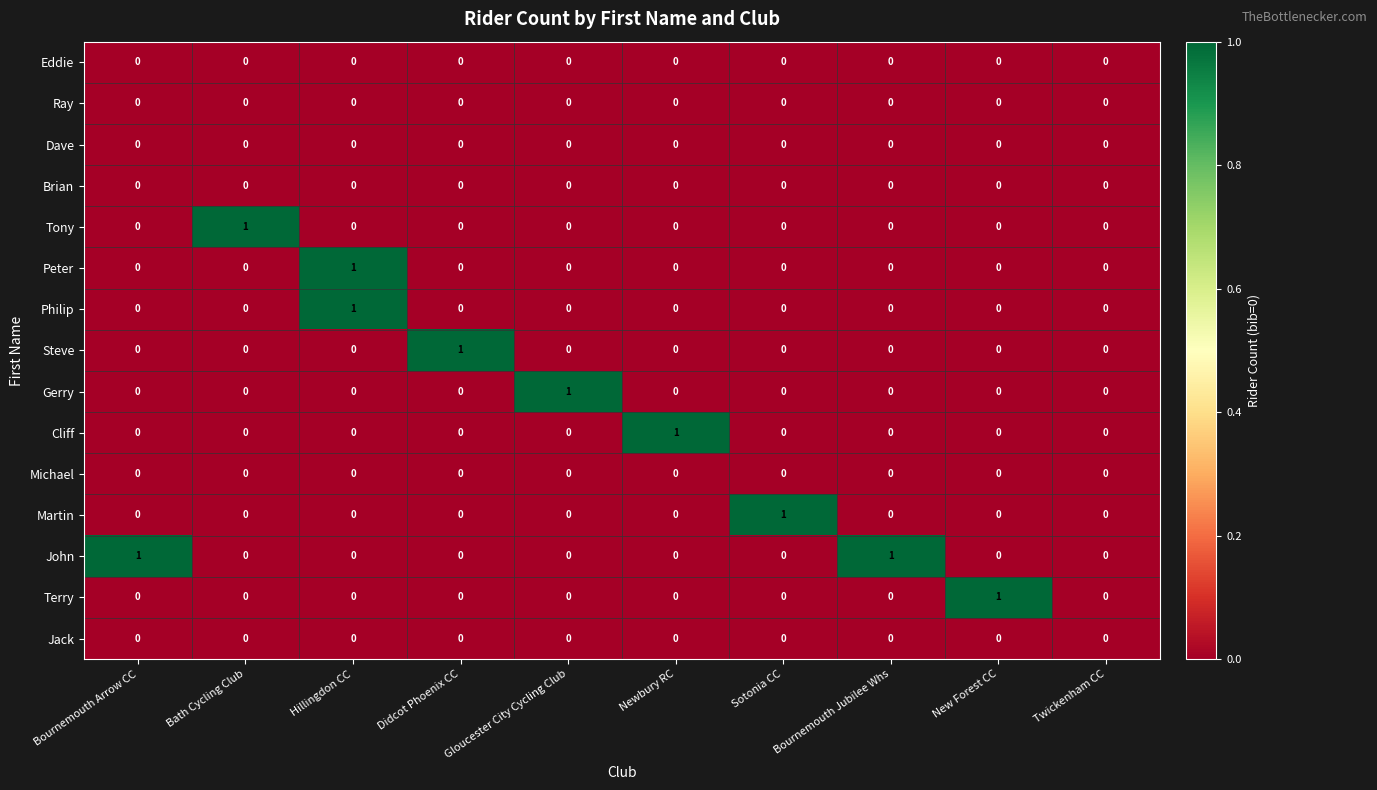

At which category is the sum across all series the highest?

Hillingdon CC